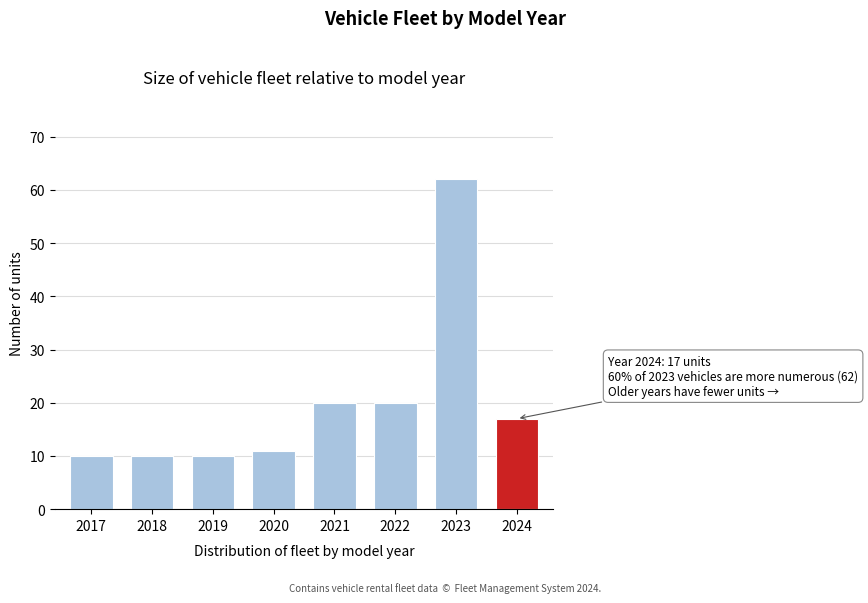

Reading left to right, what are all the values shown in this chart?

2017=10	2018=10	2019=10	2020=11	2021=20	2022=20	2023=62	2024=17